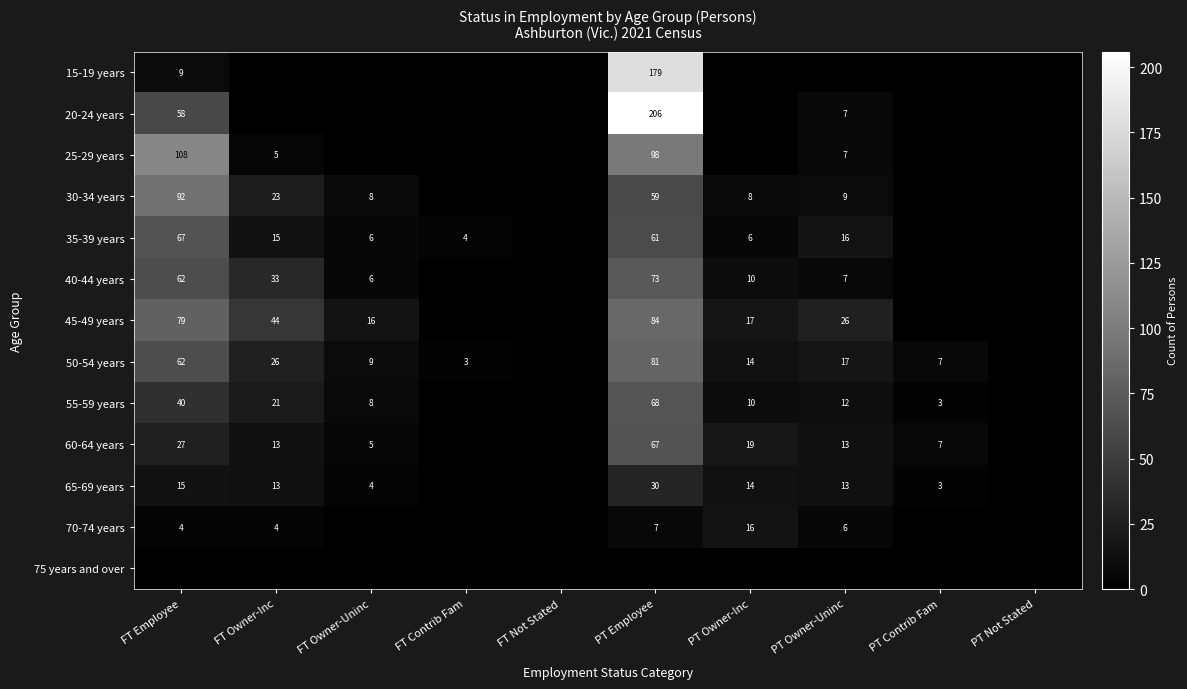

The value of 30-34 years at FT Owner-Uninc is 8. True or false?

True